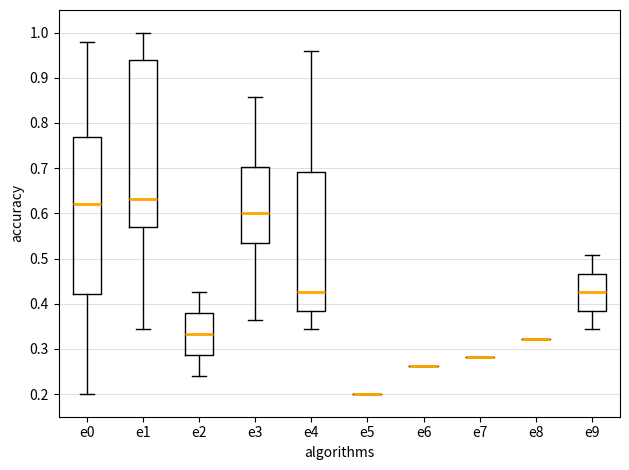

Where is the upper edge of the box for e9 on the y-axis? The values are not printed on the chart, so give them approximately, as read against the axis.

0.47